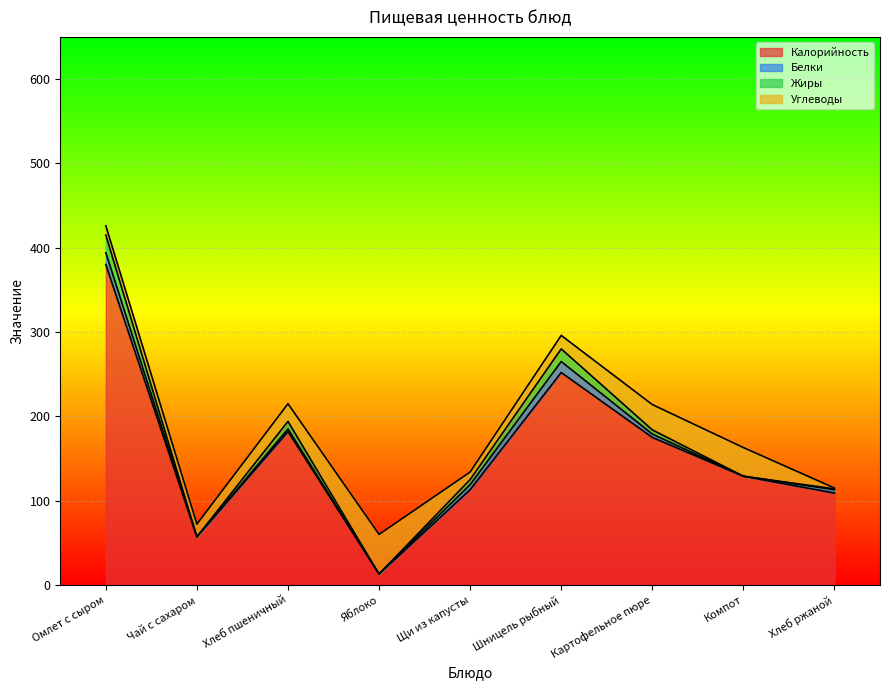

The value of Белки at Яблоко is 0.0. True or false?

True